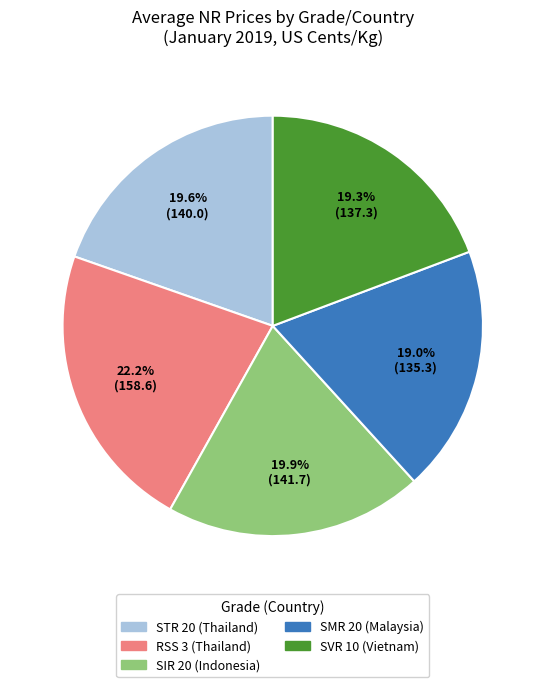

Is there any slice that represents more than half of the pie?

No